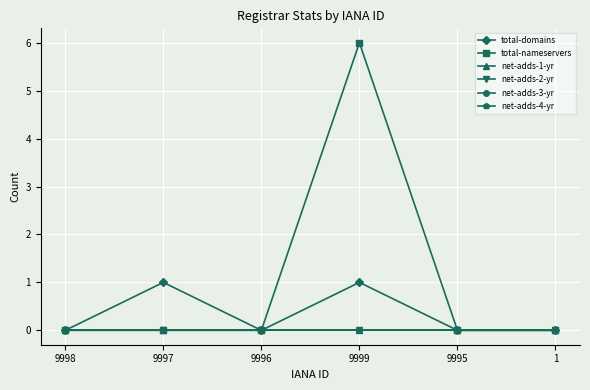

True or false: net-adds-1-yr and total-domains cross at least once.

False